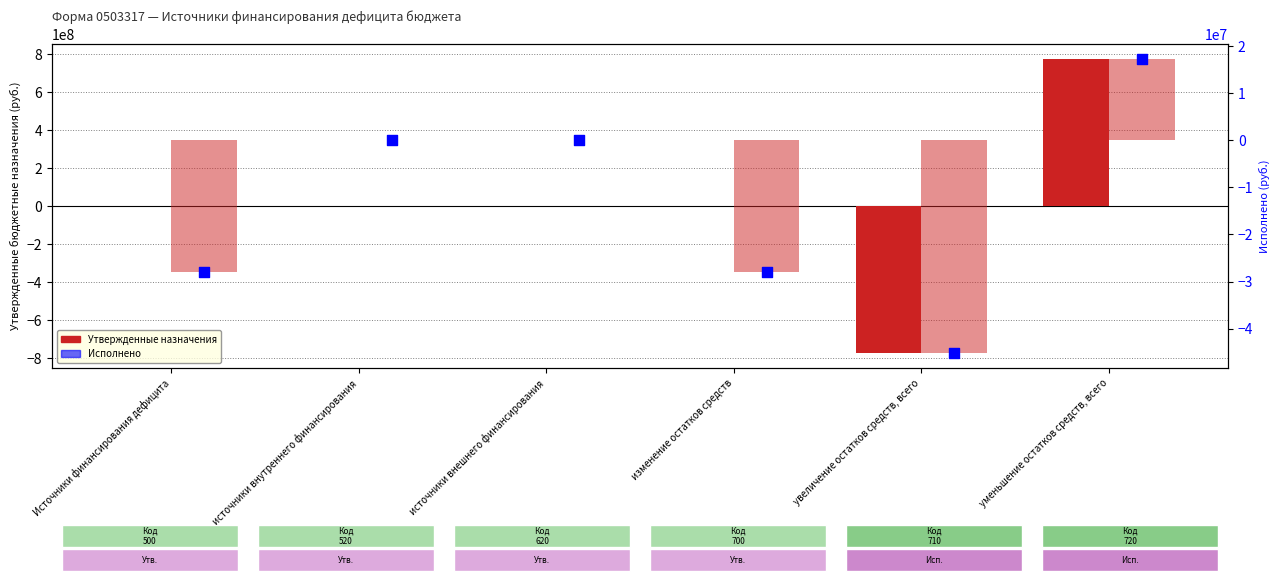

Is the value of Утвержденные назначения at изменение остатков средств greater than the value of Исполнено at Источники финансирования дефицита?

Yes